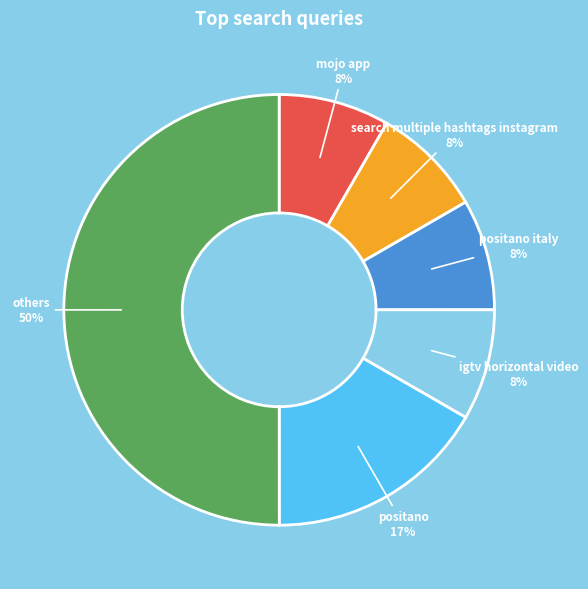

To the nearest percent, what is the difference between the largest and smallest slice percentages?

42%